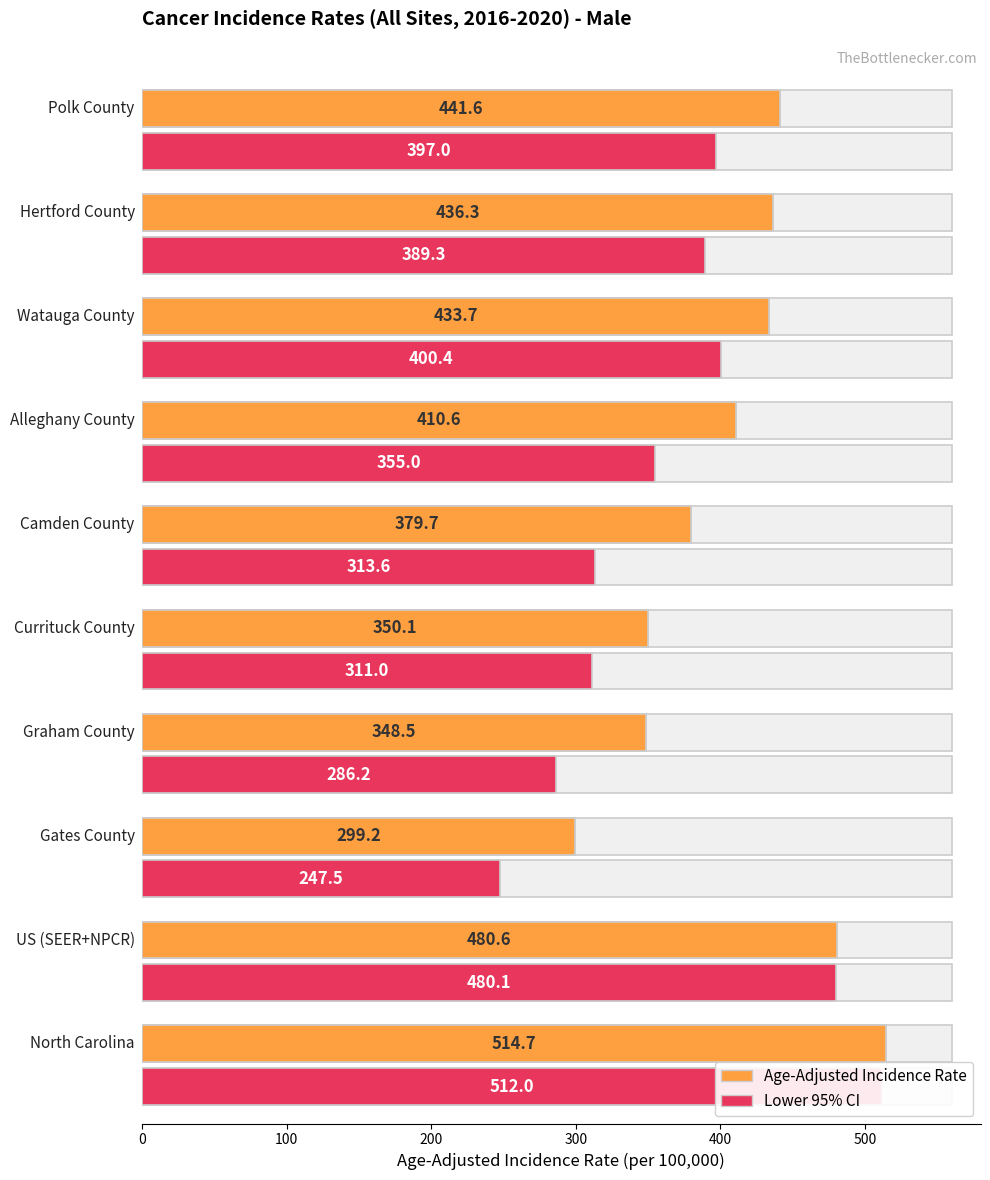

How many bars are there in each group?

2